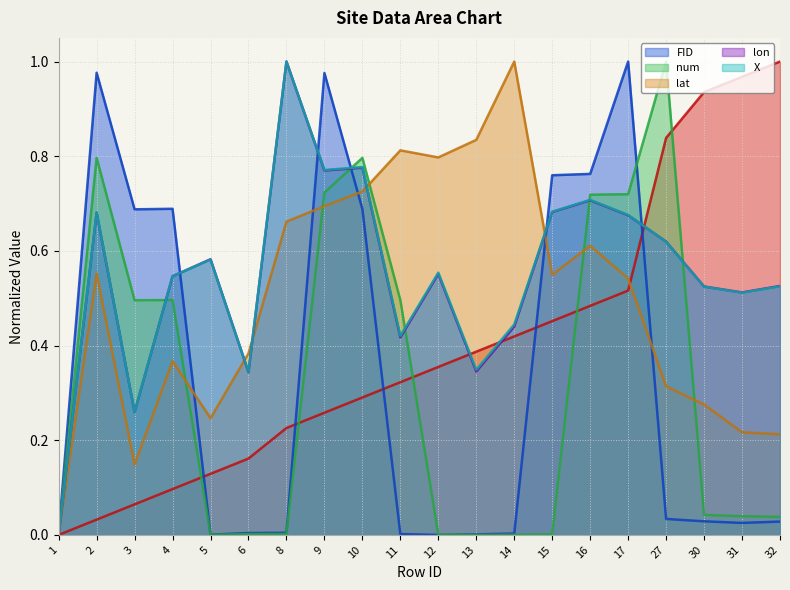

At how many categories does at least one series exceed 0?

20